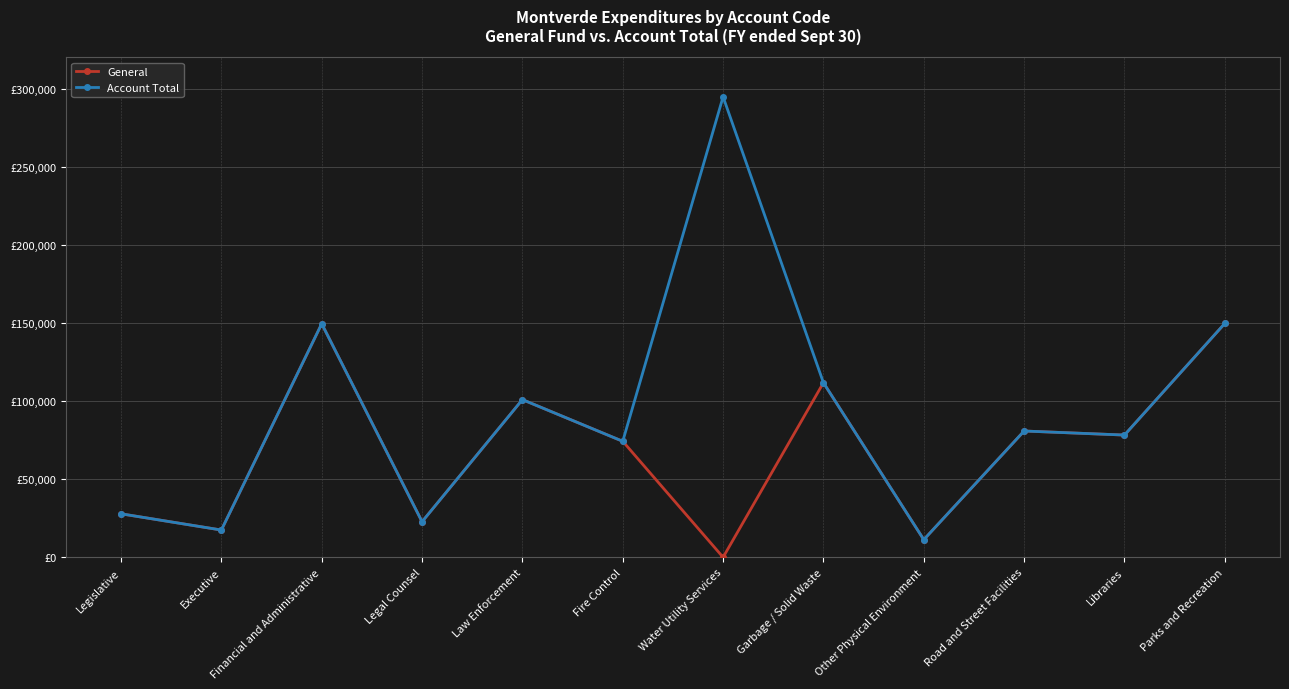

What are all the series names shown in the legend?

General, Account Total